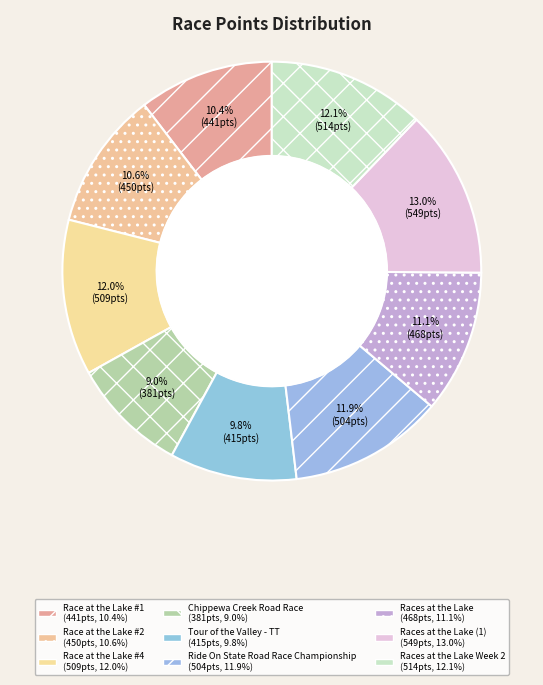

Rank the categories by value from lowest to highest.

Chippewa Creek Road Race, Tour of the Valley - TT, Race at the Lake #1, Race at the Lake #2, Races at the Lake, Ride On State Road Race Championship, Race at the Lake #4, Races at the Lake Week 2, Races at the Lake